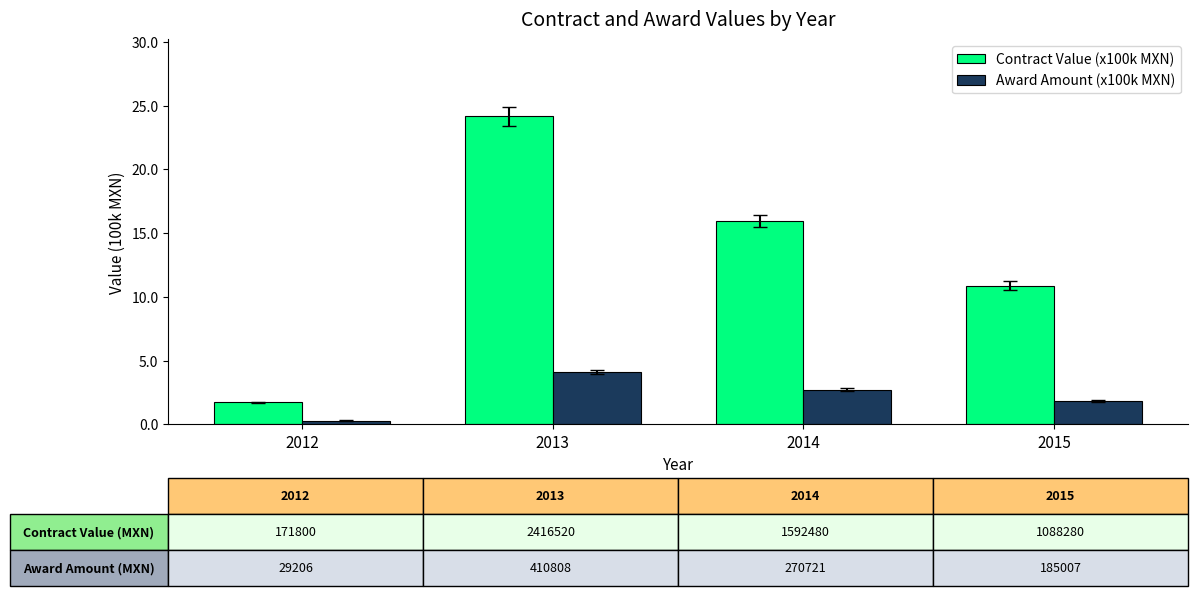

What is the difference between the highest and lowest values at 2014?

13.2